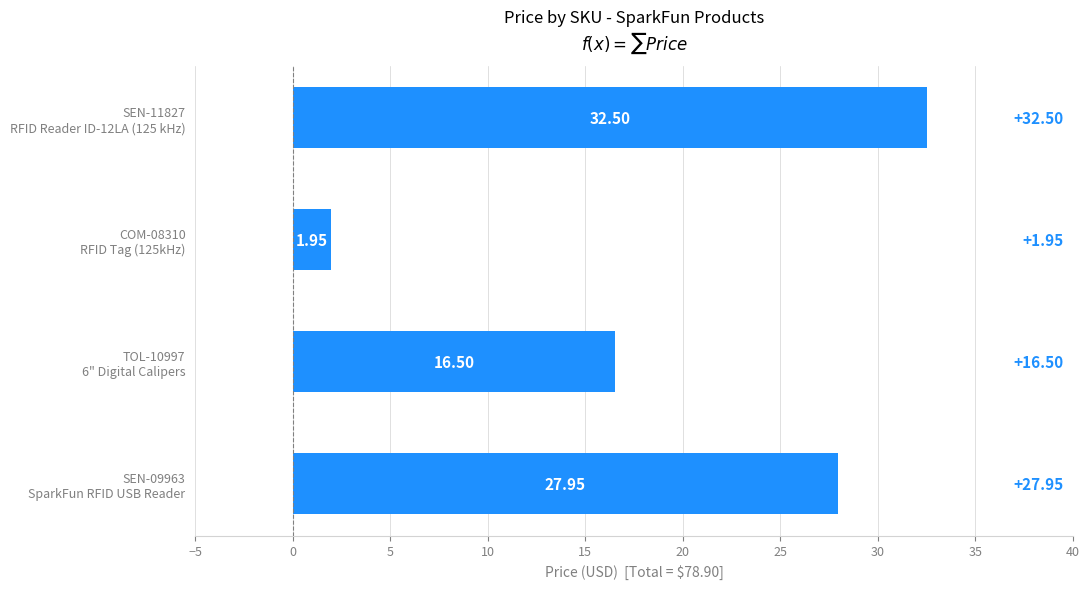

What is the average value?

19.7